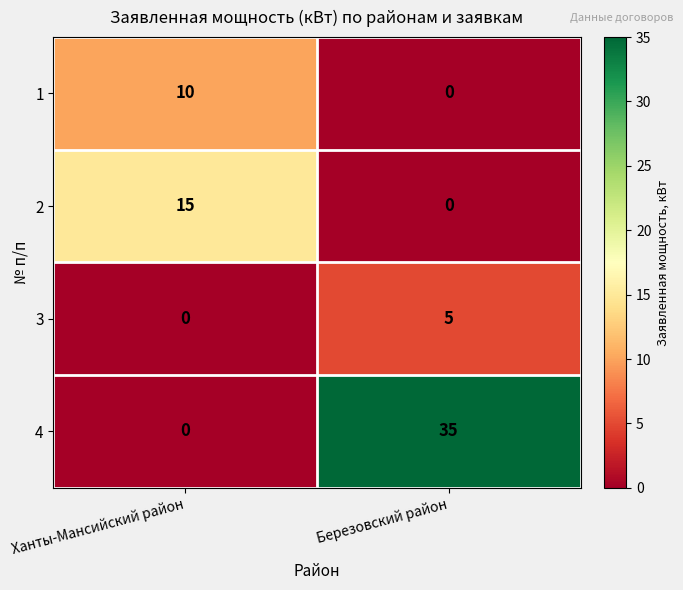

At which label is 4 closest to 17?

Ханты-Мансийский район